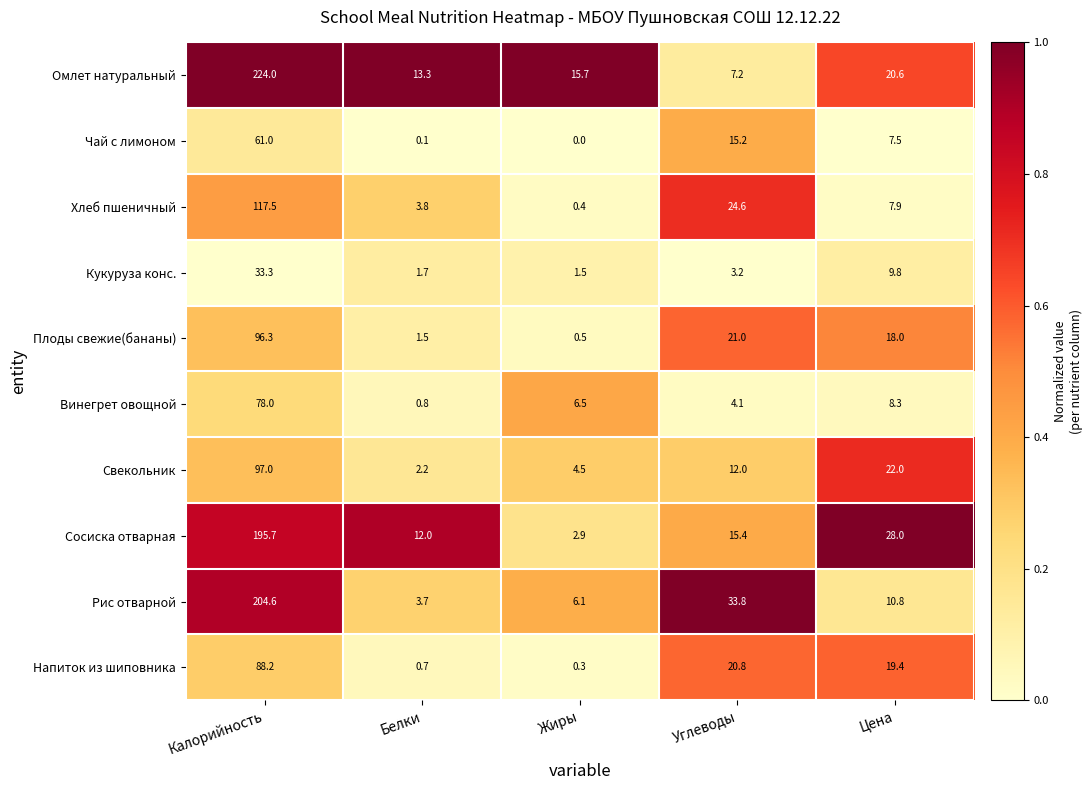

What is the lowest value of the Напиток из шиповника series?

0.3